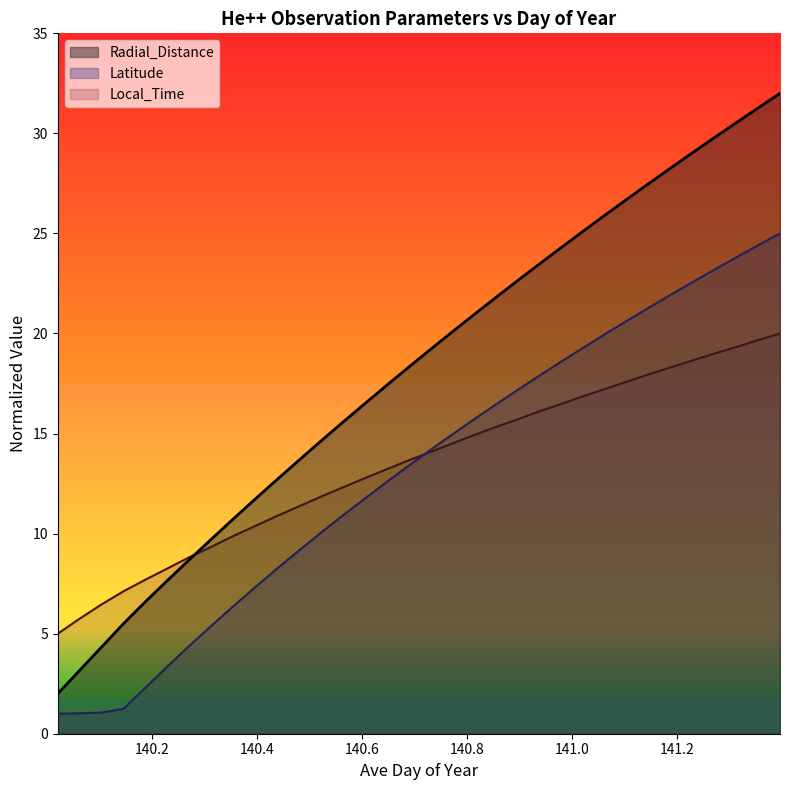

Which series ends up on top after the final intersection of Latitude and Local_Time?

Latitude